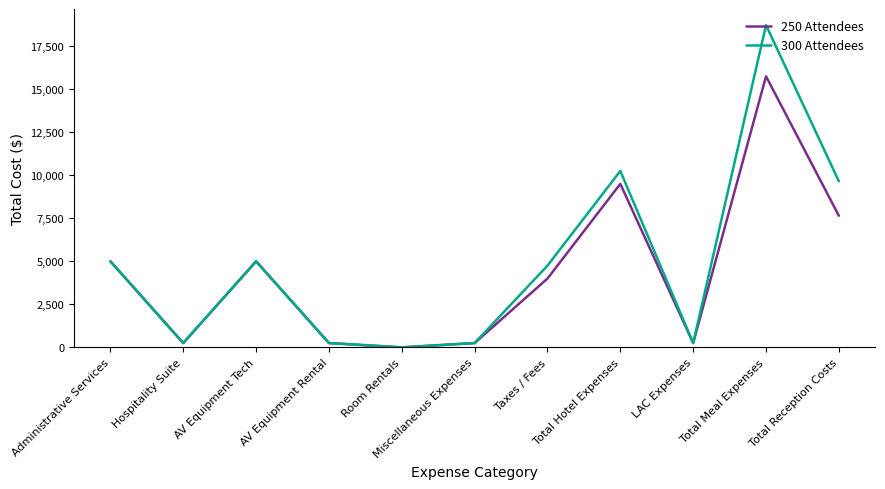

What is the spread (max minus min) of values at Total Reception Costs?

2000